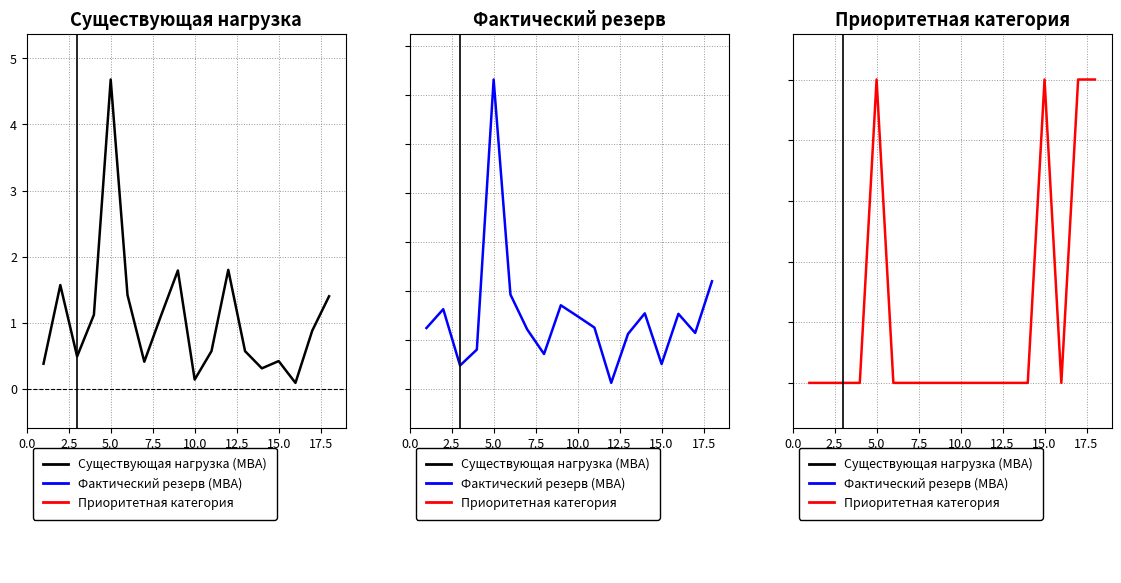

What are all the series names shown in the legend?

Существующая нагрузка (МВА), Фактический резерв (МВА), Приоритетная категория